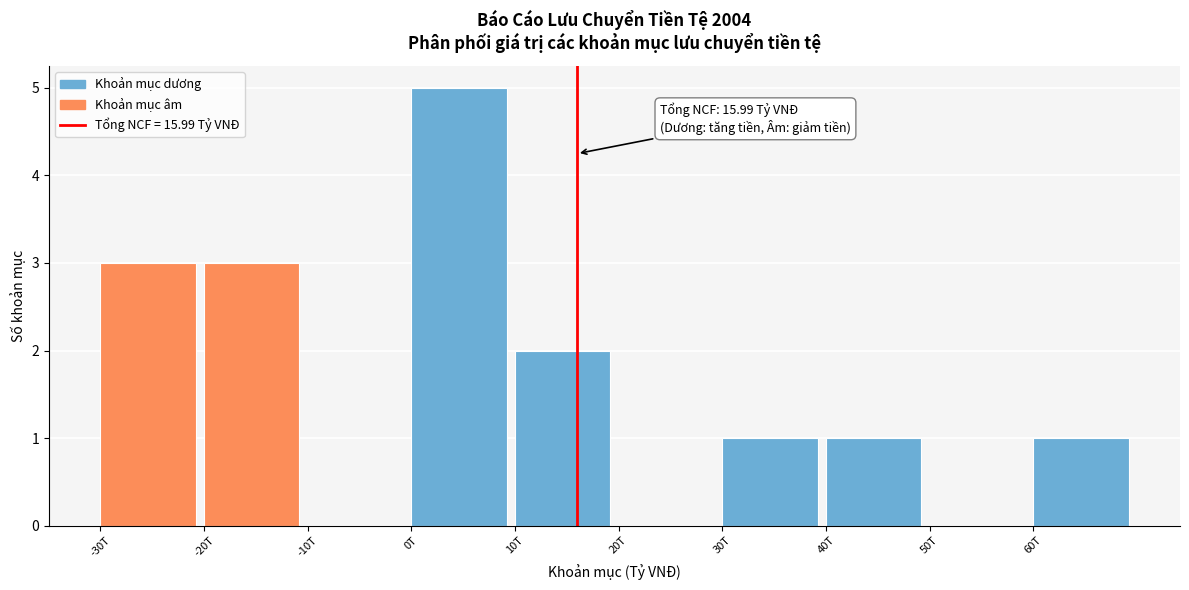

Reading left to right, what are all the values shown in this chart?

-30T=3	-20T=3	-10T=0	0T=5	10T=2	20T=0	30T=1	40T=1	50T=0	60T=1